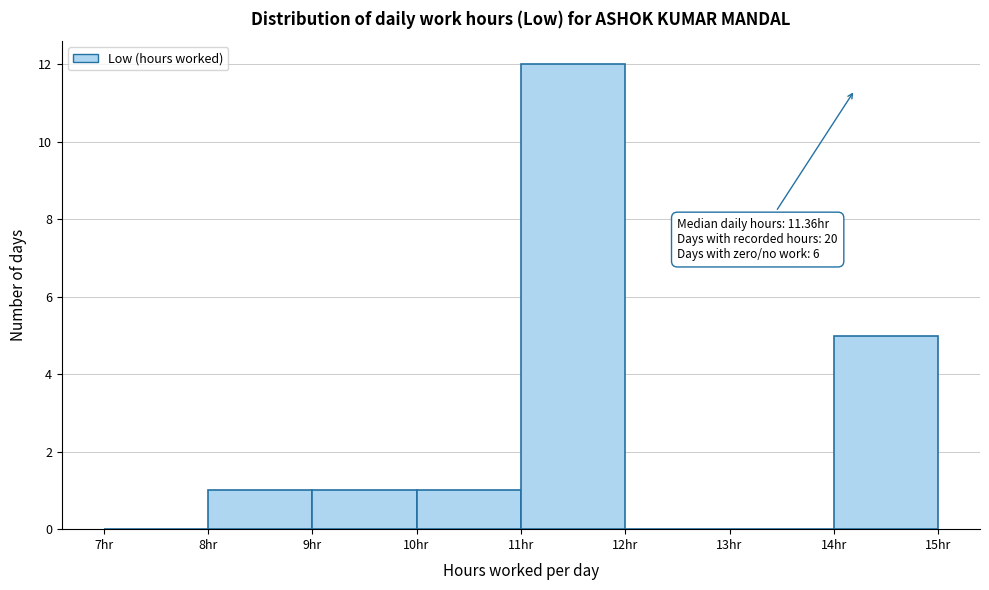

Which range on the x-axis has the tallest bar?

11 to 12